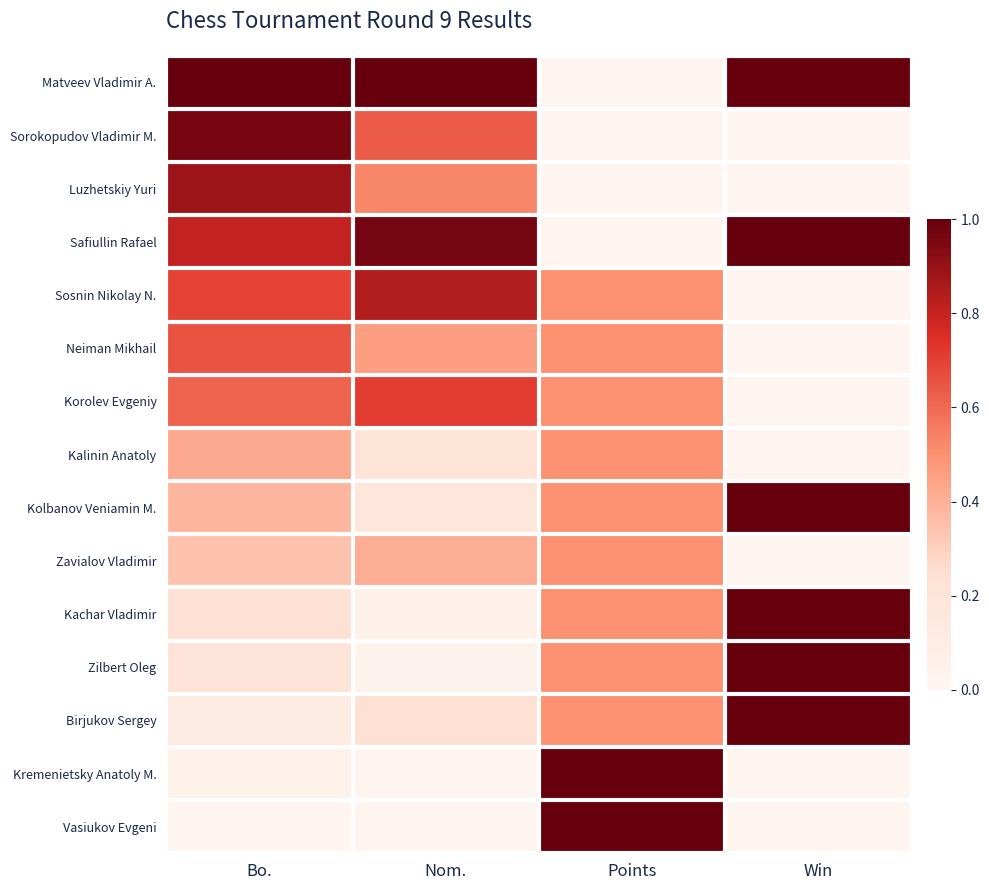

Reading left to right, extract all data points from this chart.

Vasiukov Evgeni: Bo.=0.0	Nom.=0.0	Points=1.0	Win=0.0
Kremenietsky Anatoly M.: Bo.=0.0	Nom.=0.0	Points=1.0	Win=0.0
Birjukov Sergey: Bo.=0.1	Nom.=0.2	Points=0.5	Win=1.0
Zilbert Oleg: Bo.=0.2	Nom.=0.0	Points=0.5	Win=1.0
Kachar Vladimir: Bo.=0.2	Nom.=0.0	Points=0.5	Win=1.0
Zavialov Vladimir: Bo.=0.3	Nom.=0.4	Points=0.5	Win=0.0
Kolbanov Veniamin M.: Bo.=0.4	Nom.=0.2	Points=0.5	Win=1.0
Kalinin Anatoly: Bo.=0.4	Nom.=0.2	Points=0.5	Win=0.0
Korolev Evgeniy: Bo.=0.6	Nom.=0.7	Points=0.5	Win=0.0
Neiman Mikhail: Bo.=0.7	Nom.=0.5	Points=0.5	Win=0.0
Sosnin Nikolay N.: Bo.=0.7	Nom.=0.8	Points=0.5	Win=0.0
Safiullin Rafael: Bo.=0.8	Nom.=1.0	Points=0.0	Win=1.0
Luzhetskiy Yuri: Bo.=0.9	Nom.=0.5	Points=0.0	Win=0.0
Sorokopudov Vladimir M.: Bo.=1.0	Nom.=0.6	Points=0.0	Win=0.0
Matveev Vladimir A.: Bo.=1.0	Nom.=1.0	Points=0.0	Win=1.0